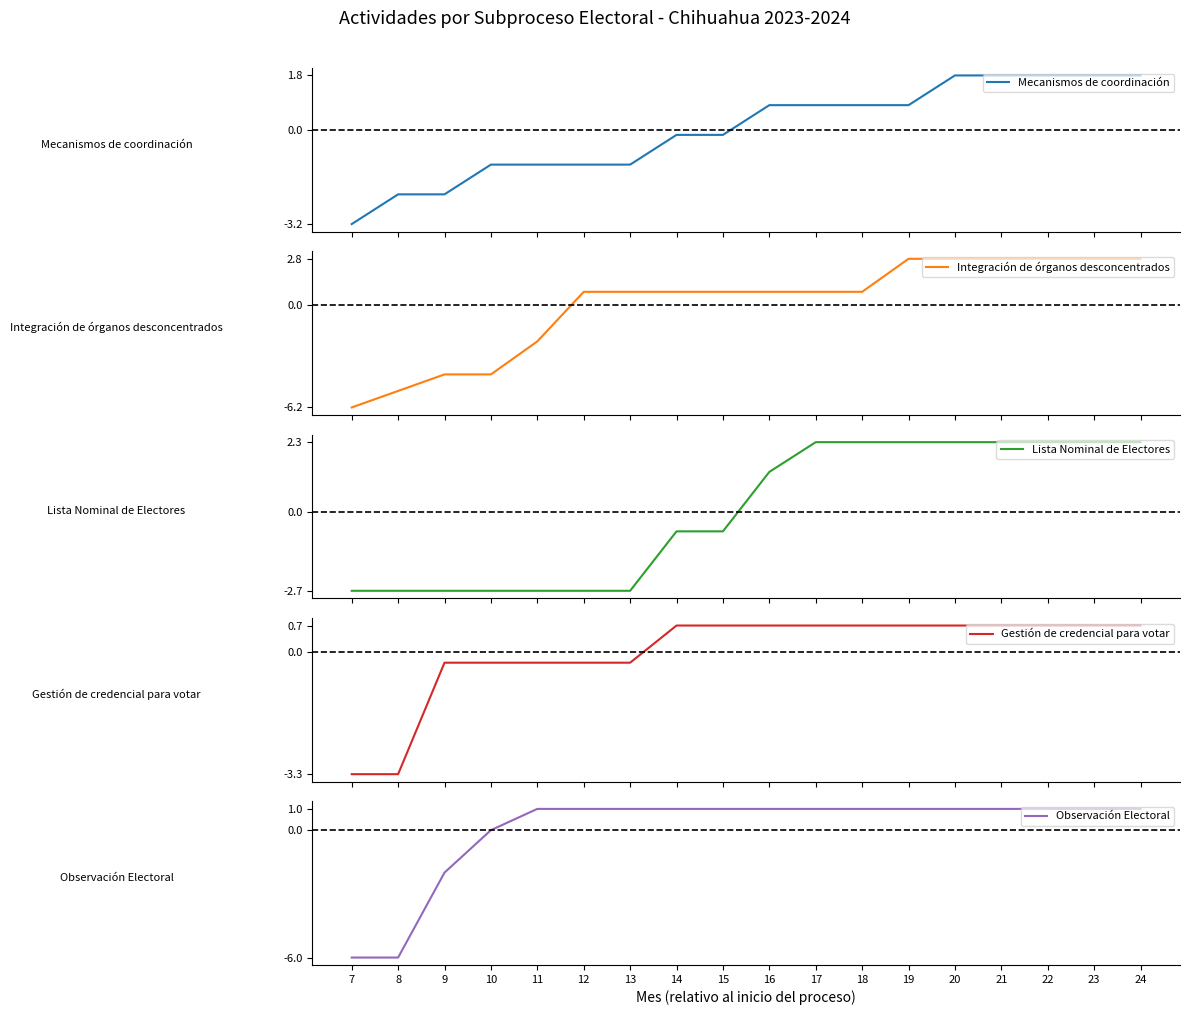

Reading right to left, transcribe all the data shown in this chart.

Mecanismos de coordinación: 1.8	1.8	1.8	1.8	1.8	0.8	0.8	0.8	0.8	-0.2	-0.2	-1.2	-1.2	-1.2	-1.2	-2.2	-2.2	-3.2
Integración de órganos desconcentrados: 2.8	2.8	2.8	2.8	2.8	2.8	0.8	0.8	0.8	0.8	0.8	0.8	0.8	-2.2	-4.2	-4.2	-5.2	-6.2
Lista Nominal de Electores: 2.3	2.3	2.3	2.3	2.3	2.3	2.3	2.3	1.3	-0.7	-0.7	-2.7	-2.7	-2.7	-2.7	-2.7	-2.7	-2.7
Gestión de credencial para votar: 0.7	0.7	0.7	0.7	0.7	0.7	0.7	0.7	0.7	0.7	0.7	-0.3	-0.3	-0.3	-0.3	-0.3	-3.3	-3.3
Observación Electoral: 1.0	1.0	1.0	1.0	1.0	1.0	1.0	1.0	1.0	1.0	1.0	1.0	1.0	1.0	0.0	-2.0	-6.0	-6.0